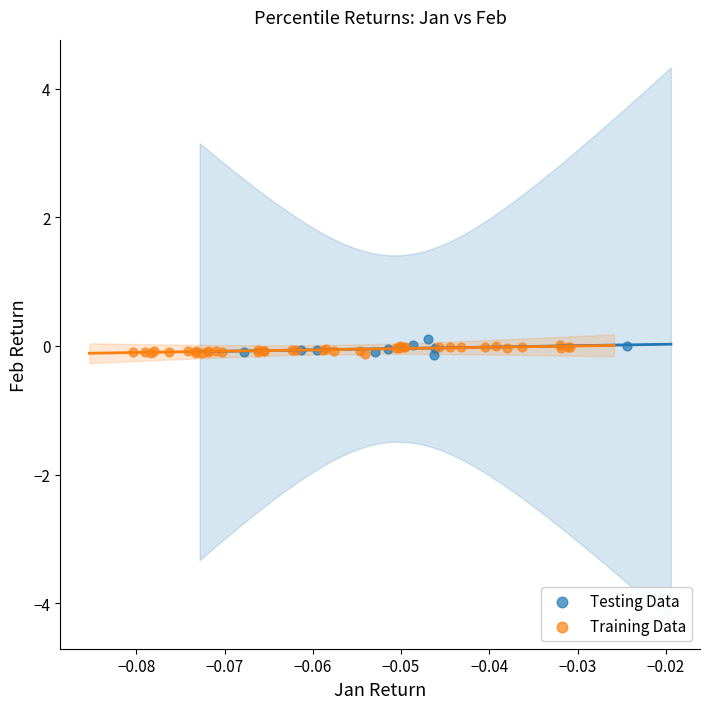

What are all the series names shown in the legend?

Testing Data, Training Data